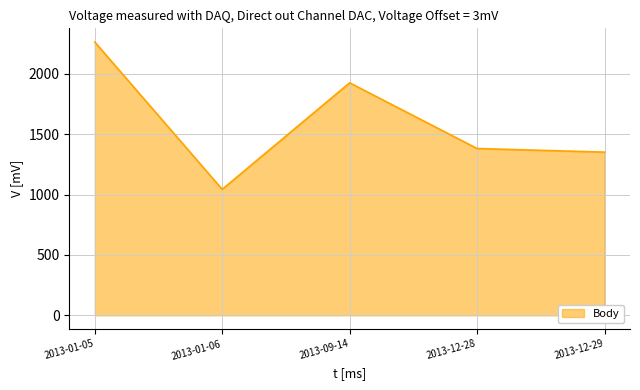

Which label corresponds to the smallest value in the chart?

2013-01-06